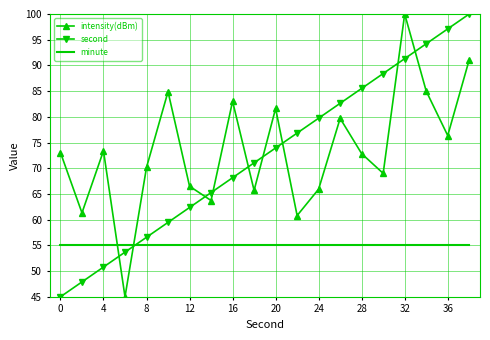

How many interior local valleys does the intensity(dBm) series have?

7